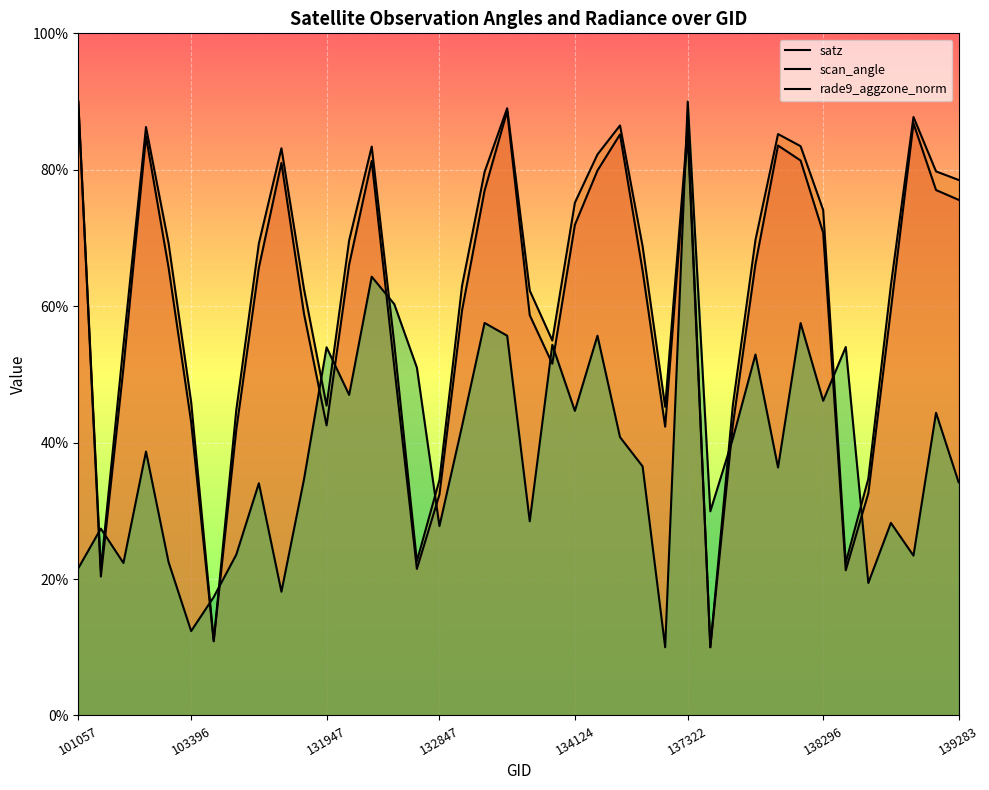

What are all the series names shown in the legend?

satz, scan_angle, rade9_aggzone_norm